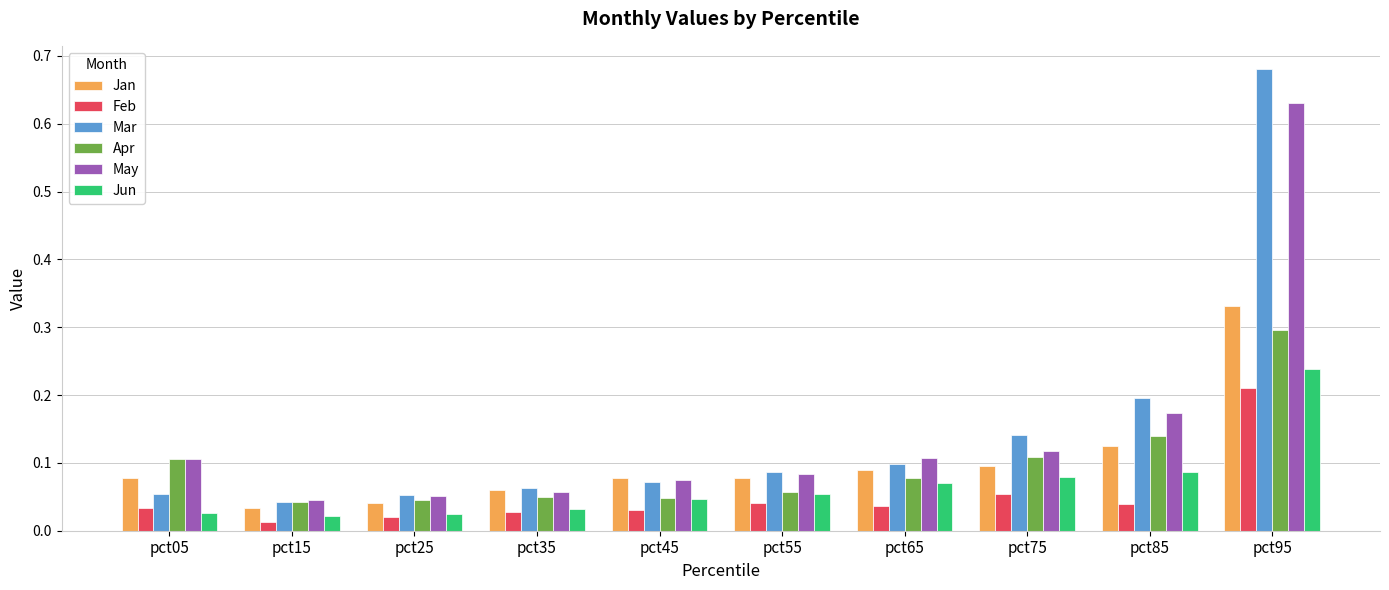

Which category has the highest value in the Feb series?

pct95